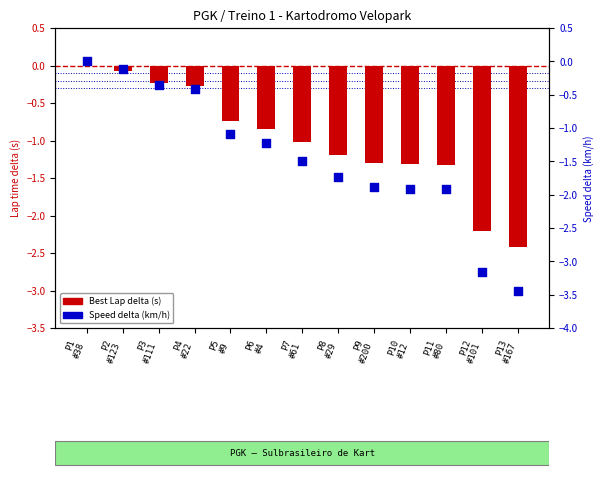

What is the total value across all series at P4
#22?

-0.7